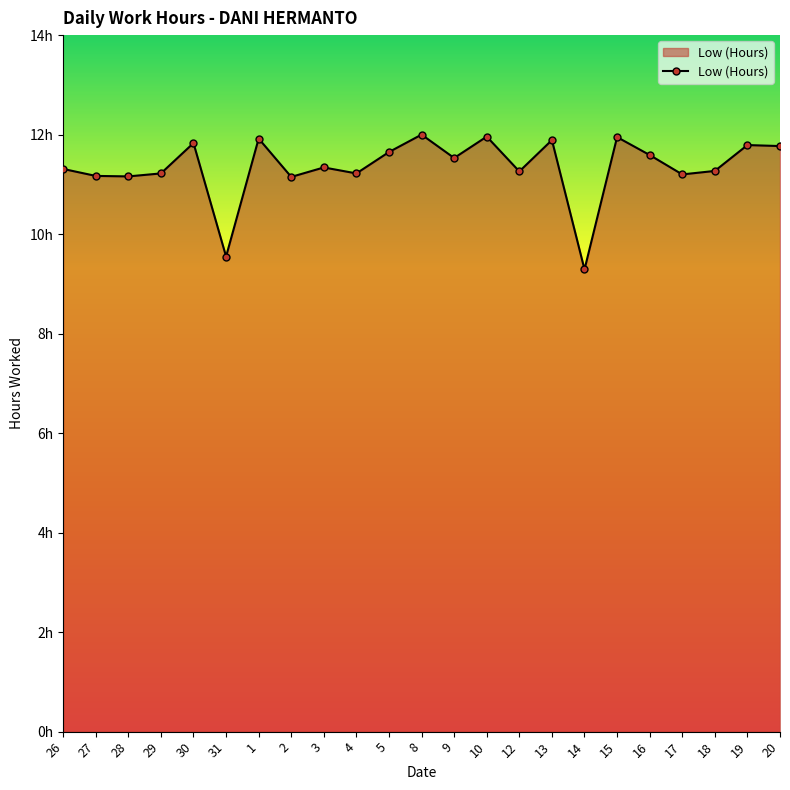

What value does the data have at 31?

9.6